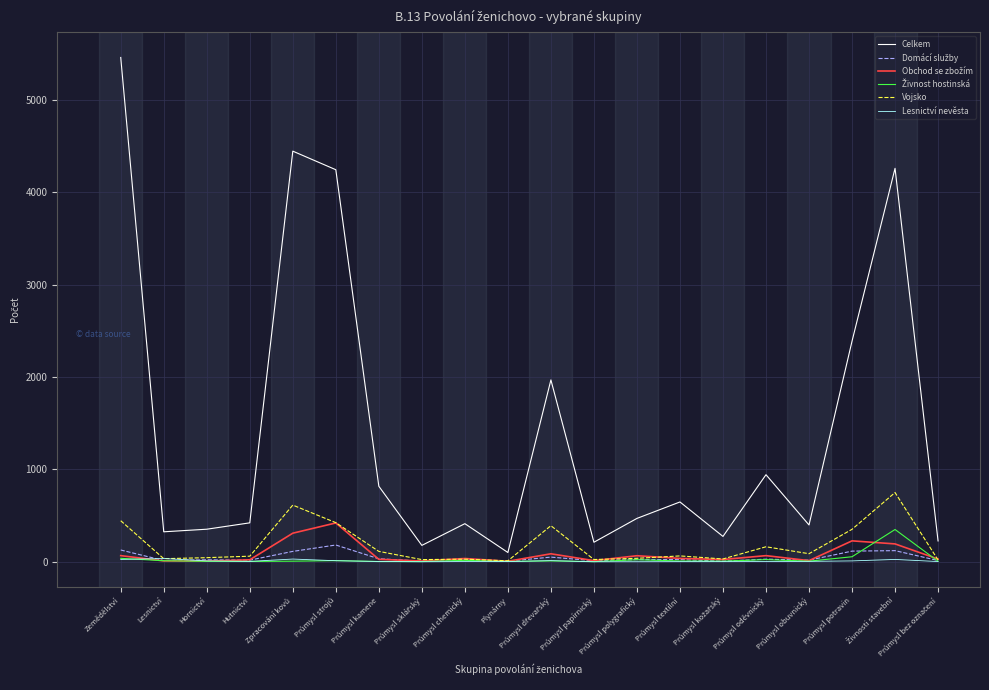

What position from the left is Plynárny?

10